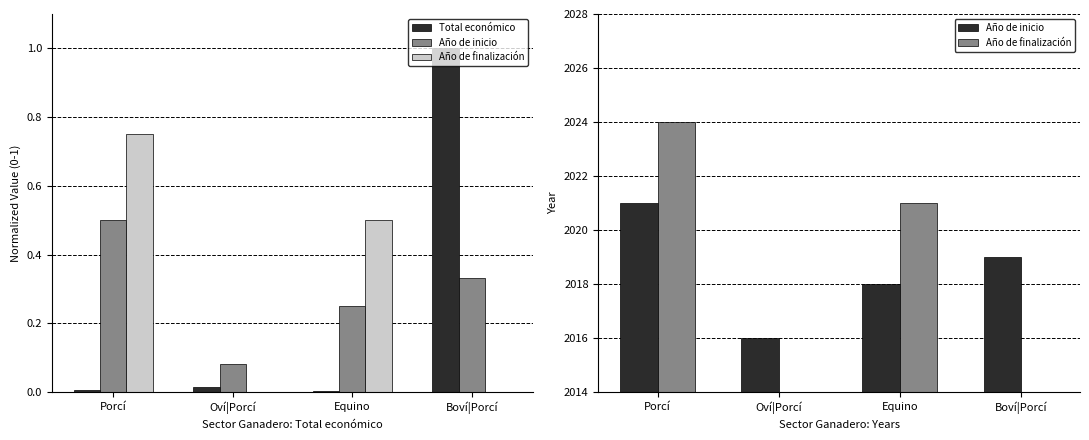

Between Equino and Boví|Porcí, which series saw the biggest shift?

Año de finalización